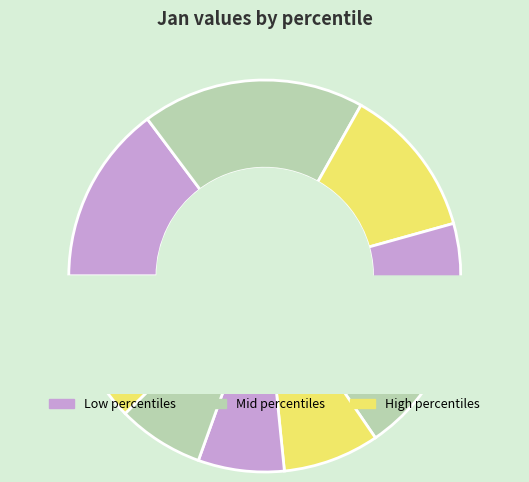

Does any single category account for the majority?

No